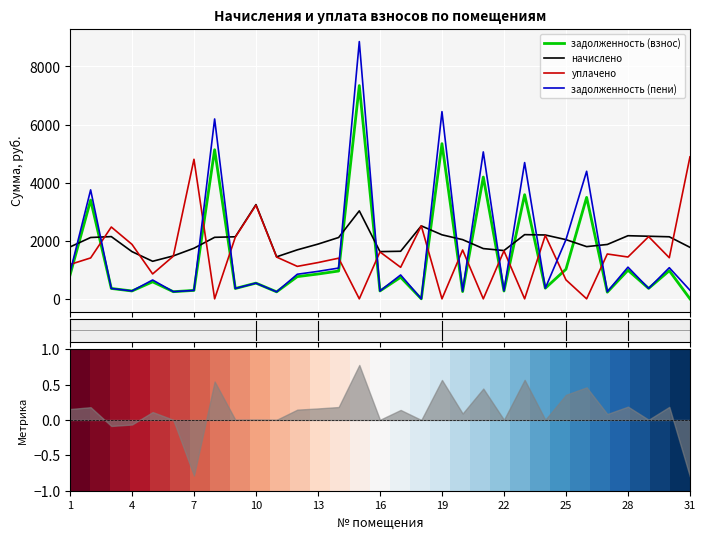

After their last crossing, which series has the higher values: уплачено or задолженность (взнос)?

уплачено